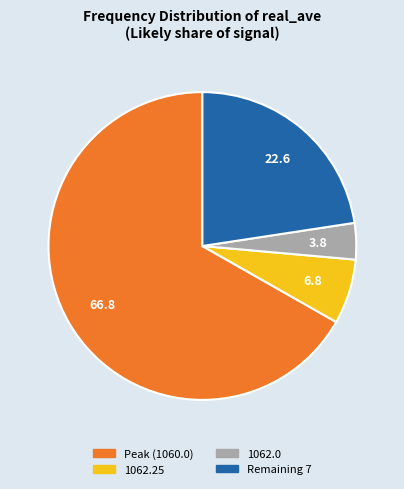

Is there any slice that represents more than half of the pie?

Yes